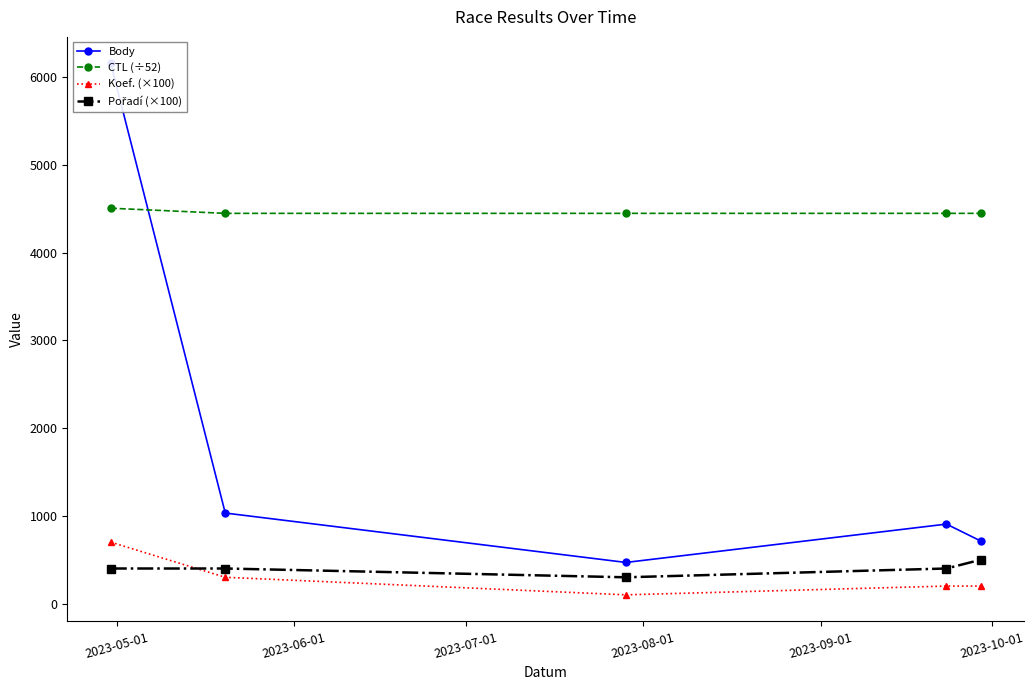

How many interior local valleys does the Body series have?

1